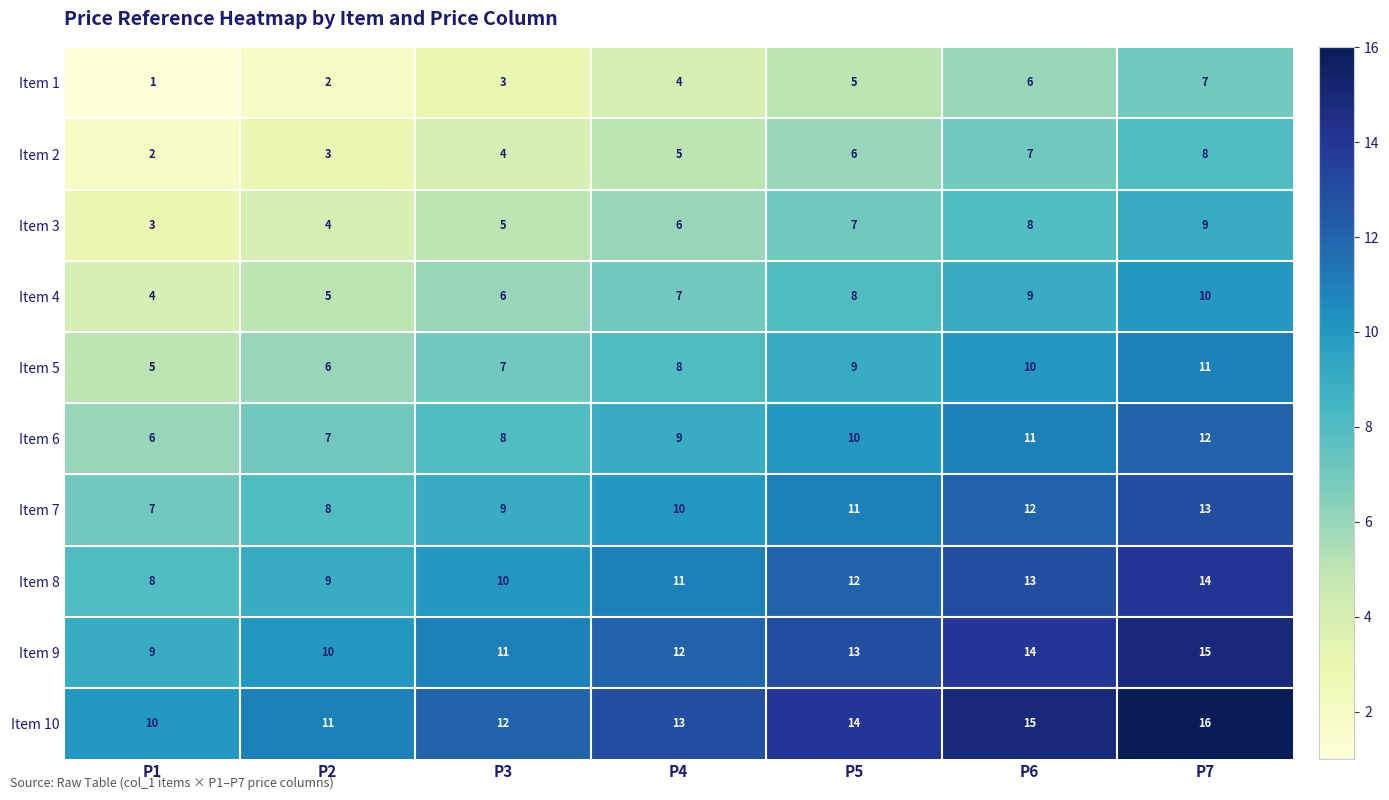

At P6, list the series in order from largest to smallest.

Item 10, Item 9, Item 8, Item 7, Item 6, Item 5, Item 4, Item 3, Item 2, Item 1